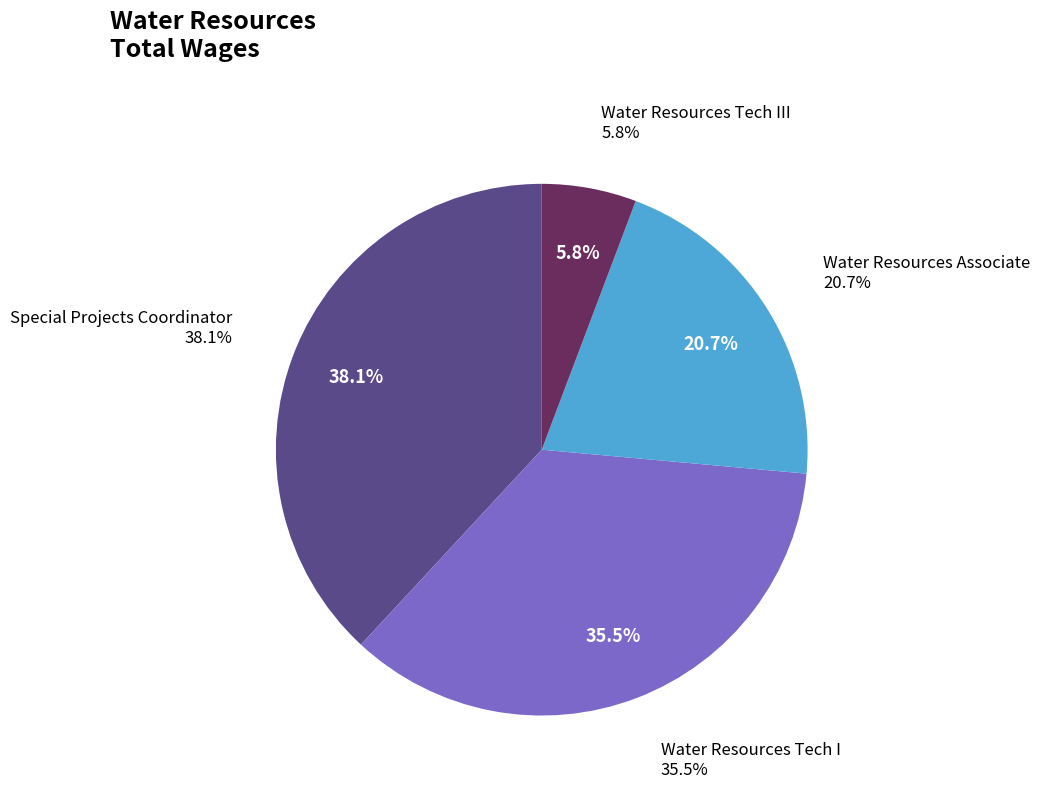

To the nearest percent, what is the average slice percentage?

25%